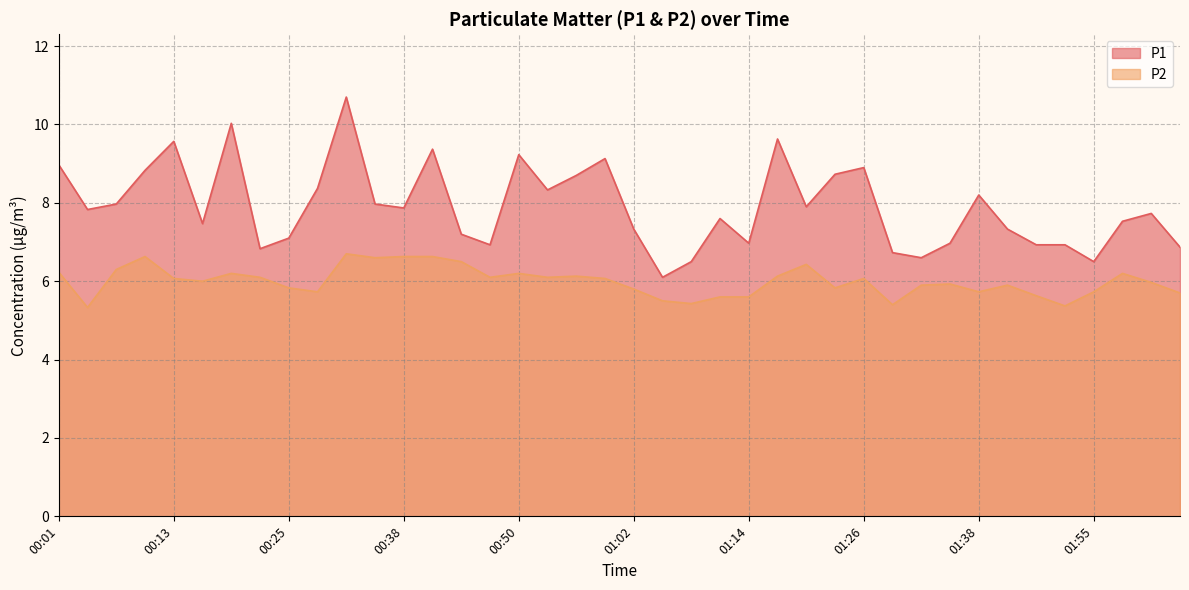

In P1, how many points are higher than both neighbors (excluding endpoints)?

11